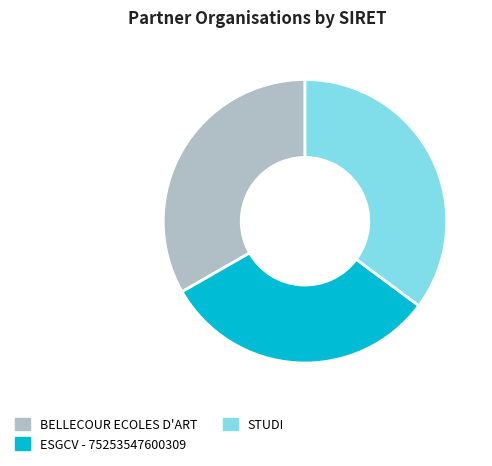

Is there a majority slice in this chart?

No